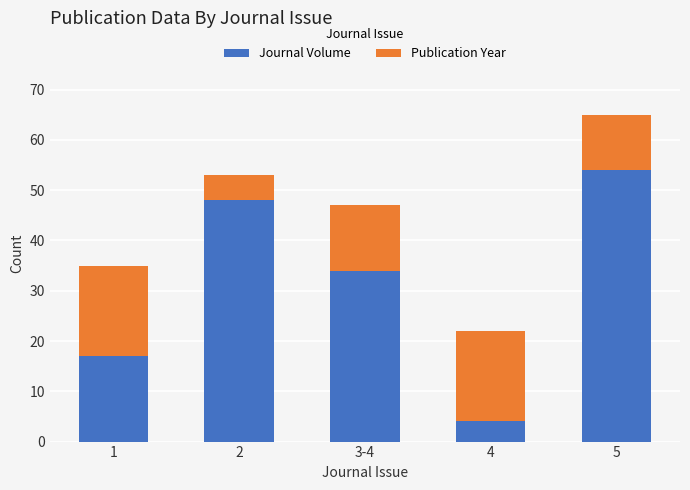

What value does the Journal Volume series have at 5, to the nearest 10?

50